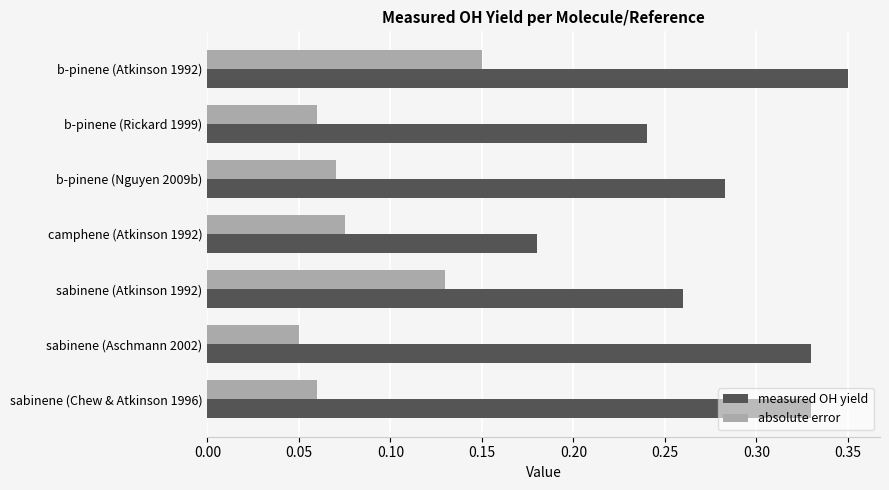

The measured OH yield series shows 0.1 at camphene (Atkinson 1992). True or false?

False